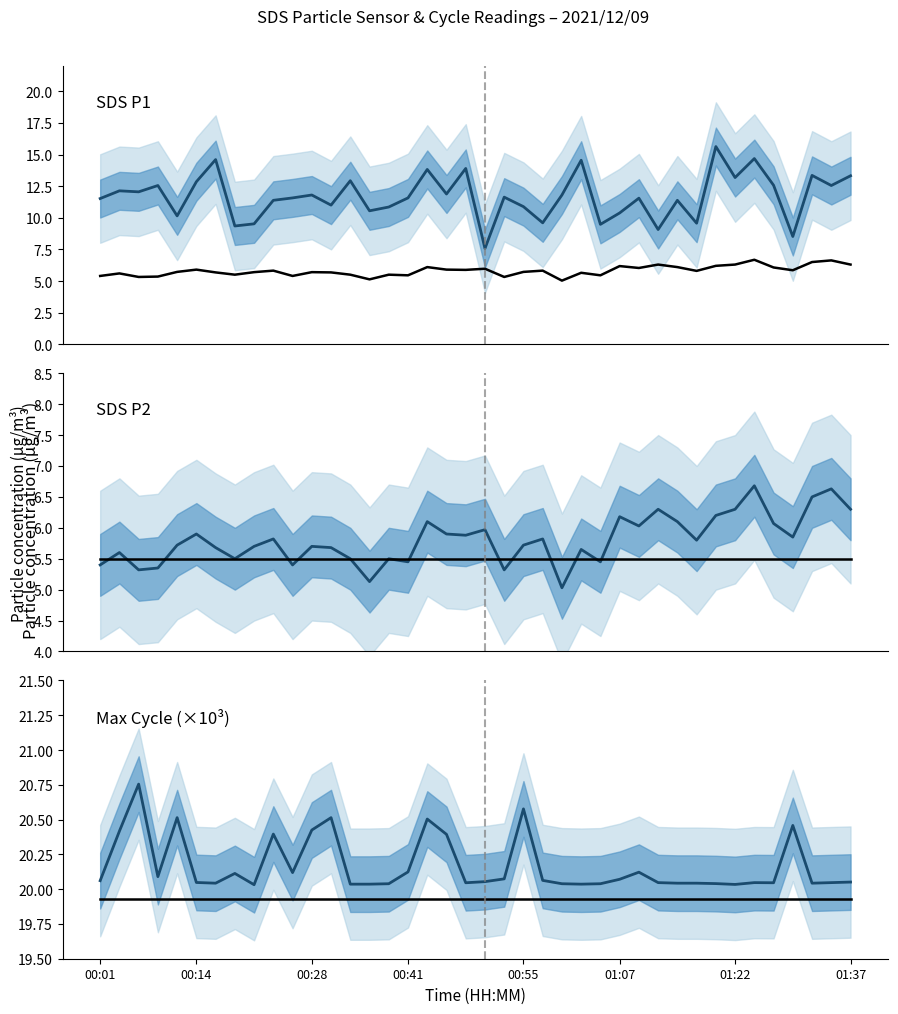

True or false: SDS_P1 mean and SDS_P2 cross at least once.

False